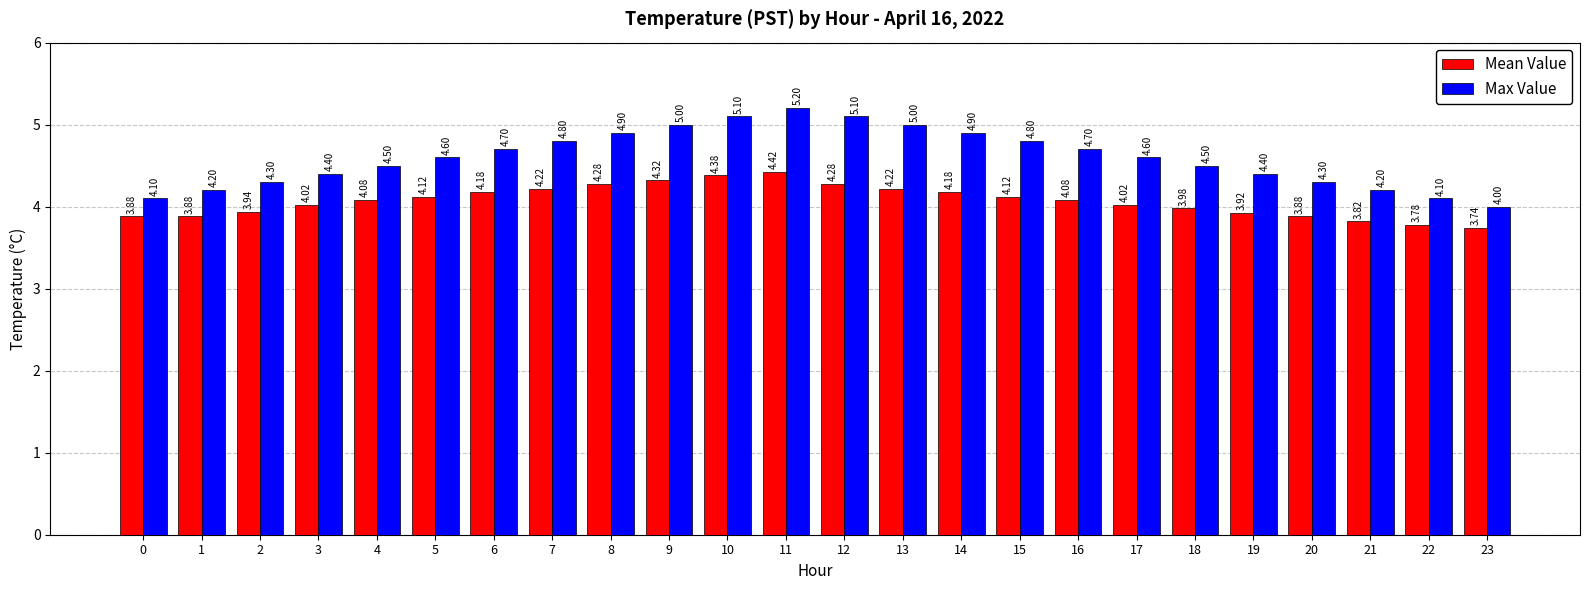

Is it true that Max Value equals 5.2 at 11?

True